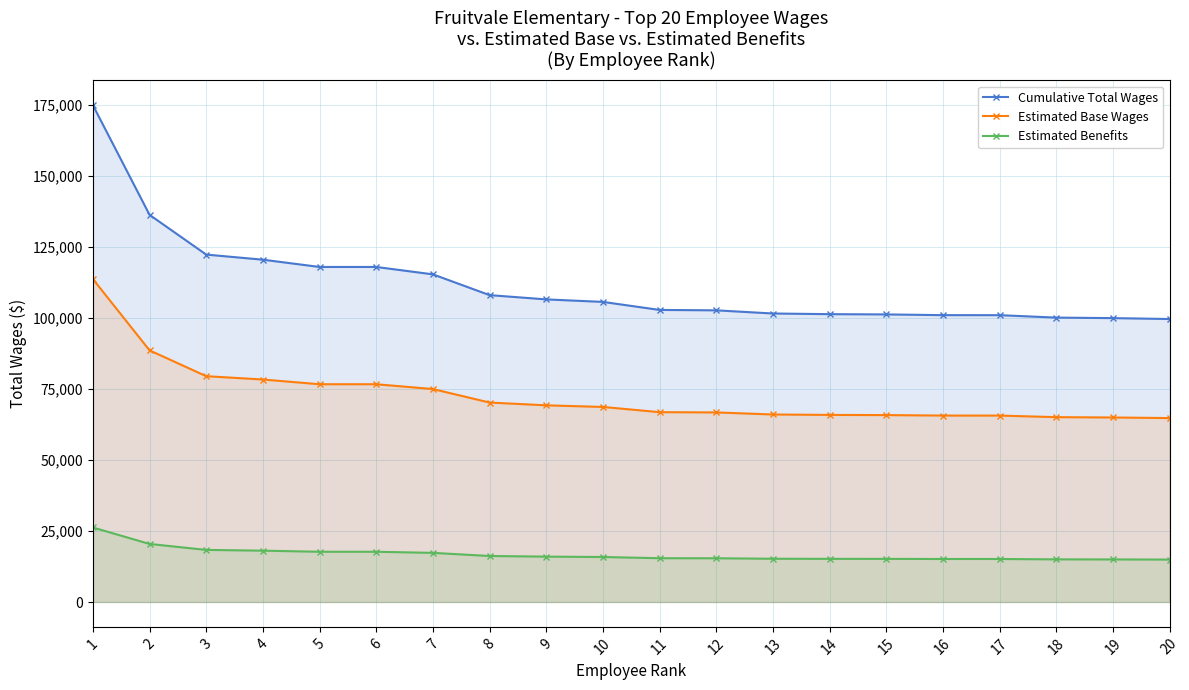

At which label does Estimated Base Wages first exceed 68639?

1